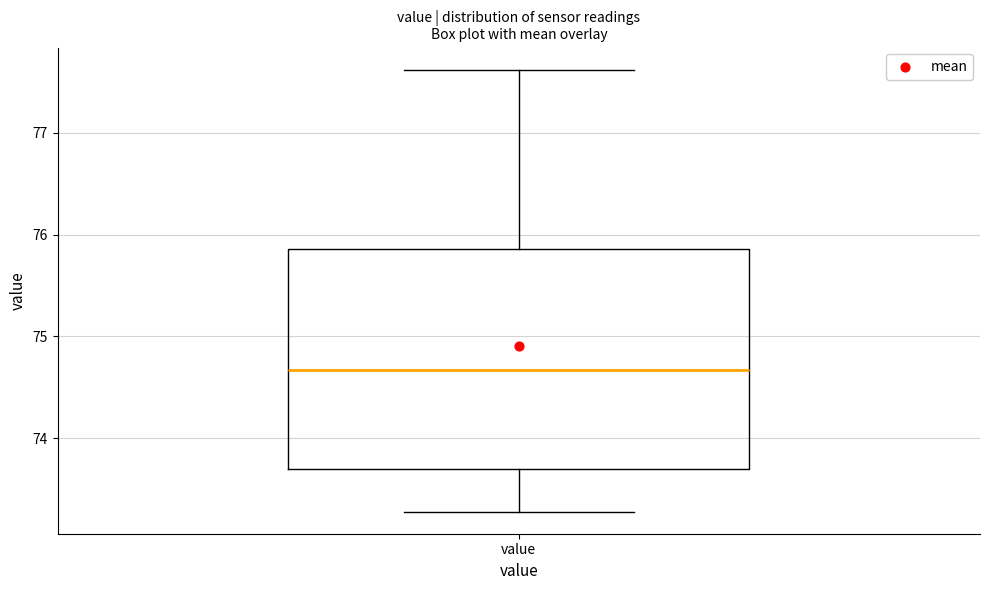

Where is the upper edge of the box for value on the y-axis? The values are not printed on the chart, so give them approximately, as read against the axis.

75.9